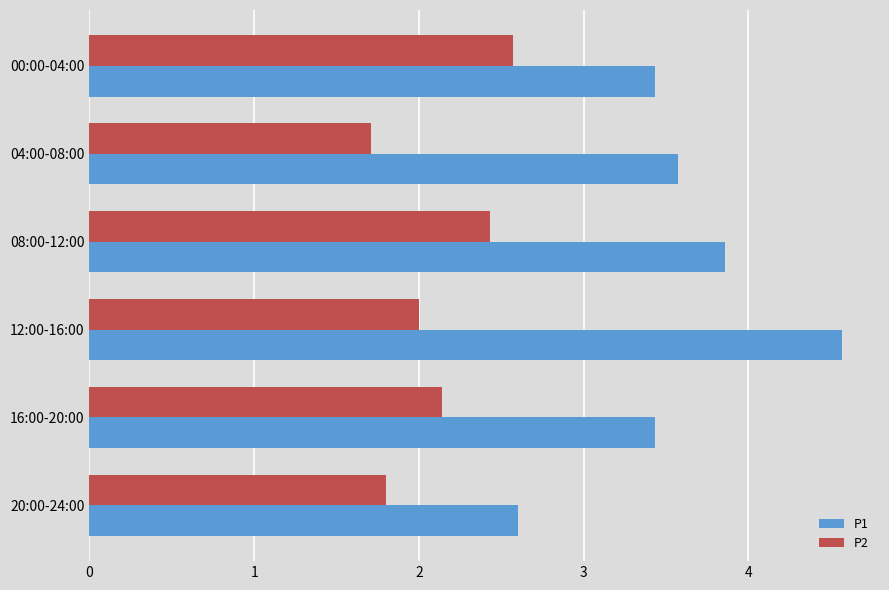

How many categories are shown in the chart?

6